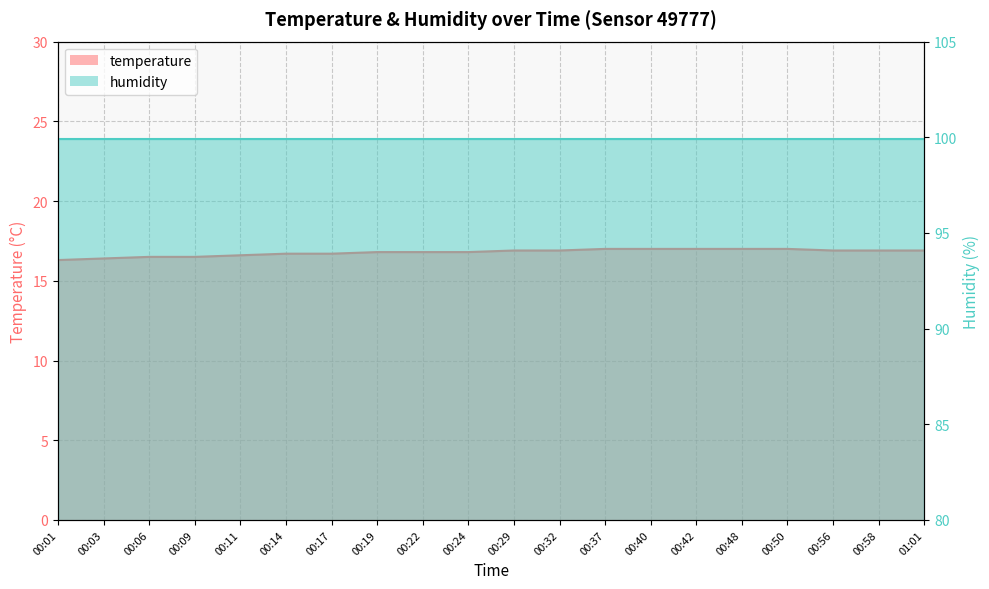

What is the change in value from 00:42 to 00:58?

-0.1